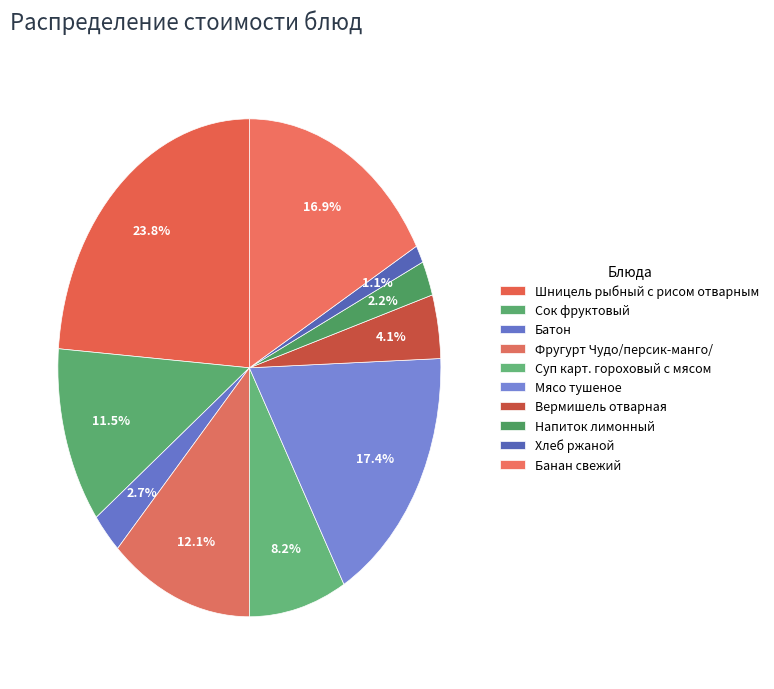

Which has a higher value, Фругурт Чудо/персик-манго/ or Суп карт. гороховый с мясом?

Фругурт Чудо/персик-манго/